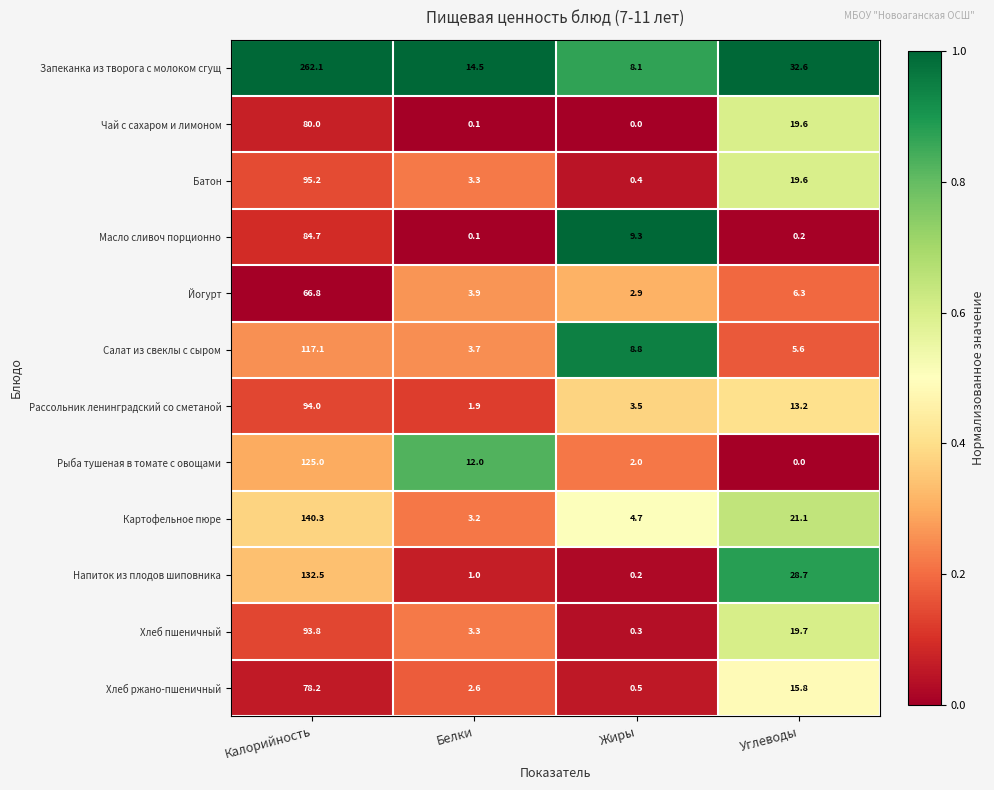

At Жиры, list the series in order from largest to smallest.

Масло сливоч порционно, Салат из свеклы с сыром, Запеканка из творога с молоком сгущ, Картофельное пюре, Рассольник ленинградский со сметаной, Йогурт, Рыба тушеная в томате с овощами, Хлеб ржано-пшеничный, Батон, Хлеб пшеничный, Напиток из плодов шиповника, Чай с сахаром и лимоном